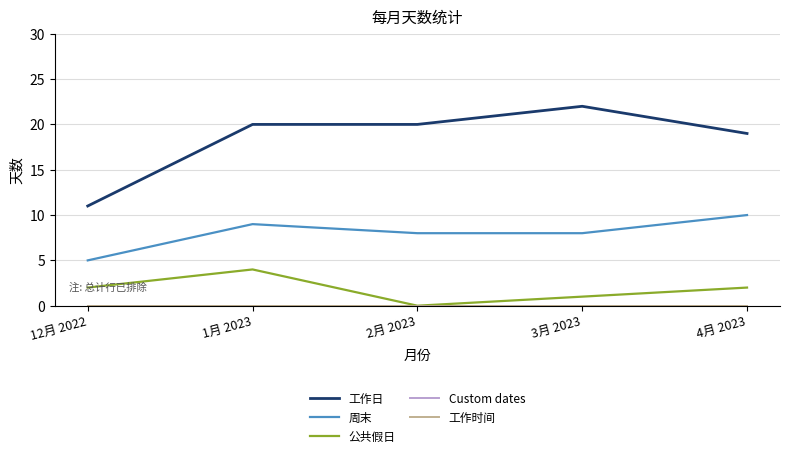

True or false: Custom dates has a value of 0 at 1月 2023.

True